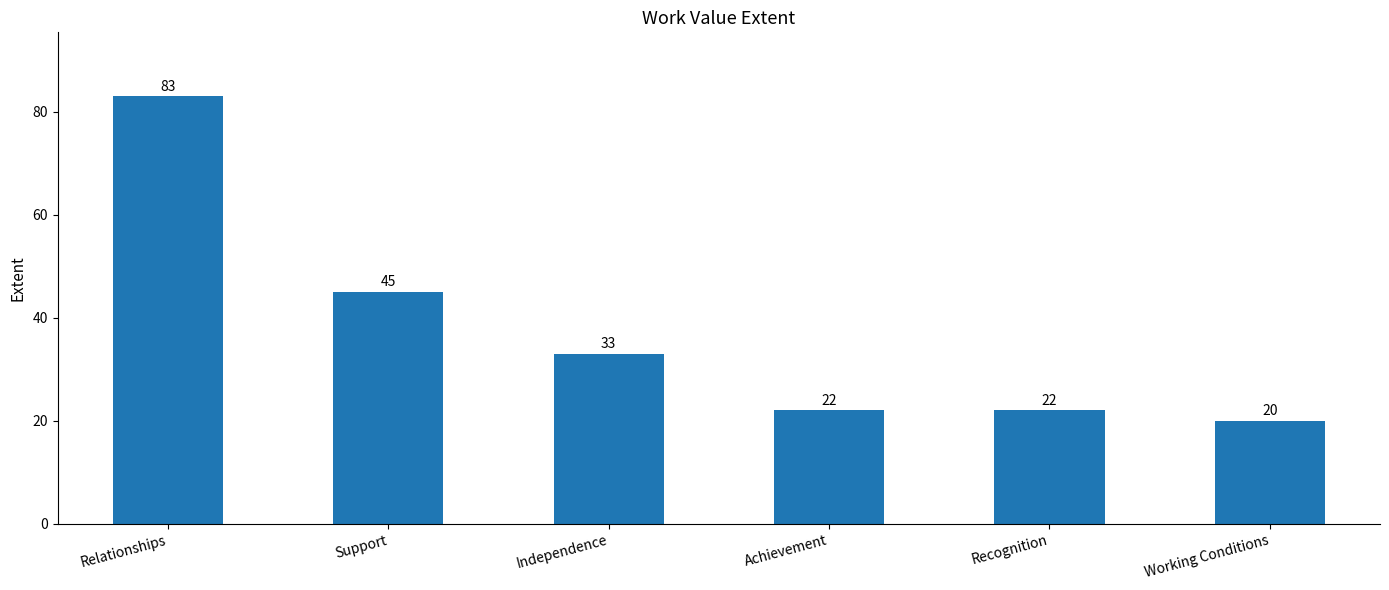

What is the change in value from Relationships to Recognition?

-61